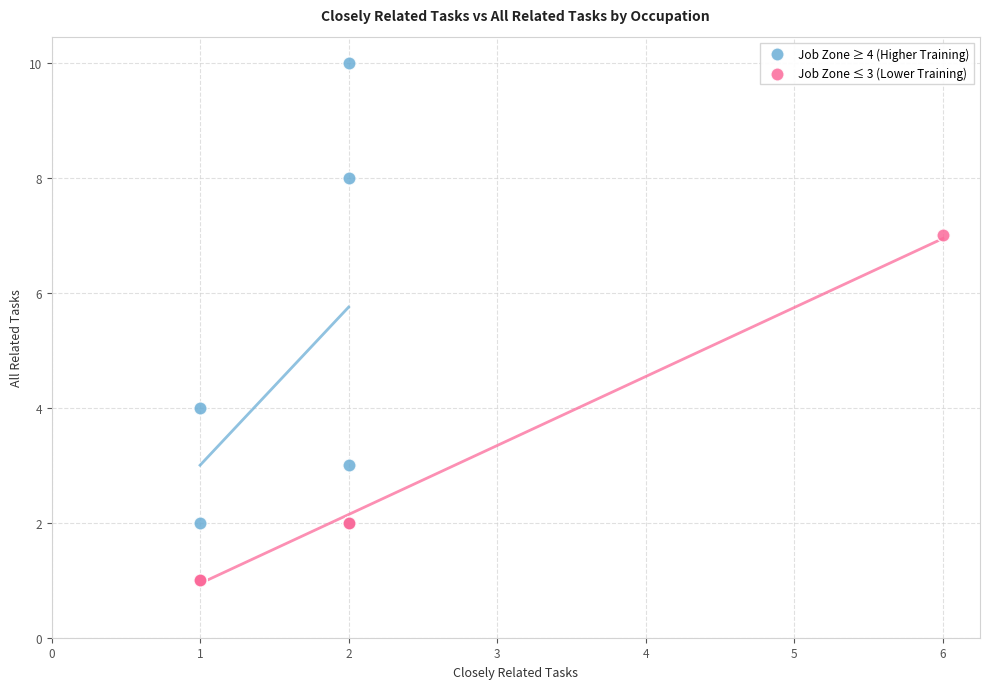

Which series reaches the minimum Y coordinate?

Job Zone ≤ 3 (Lower Training)